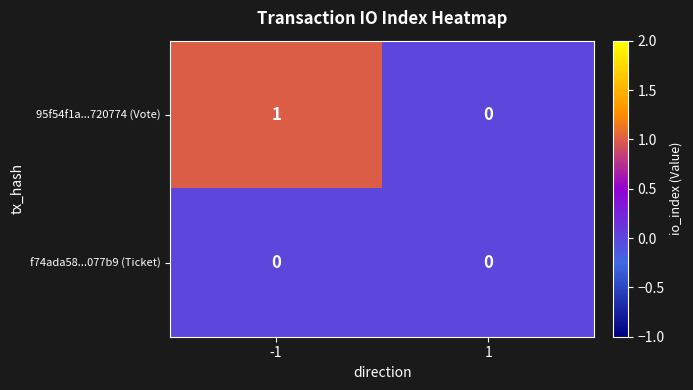

Is the value of f74ada58...077b9 (Ticket) at 1 greater than the value of 95f54f1a...720774 (Vote) at -1?

No